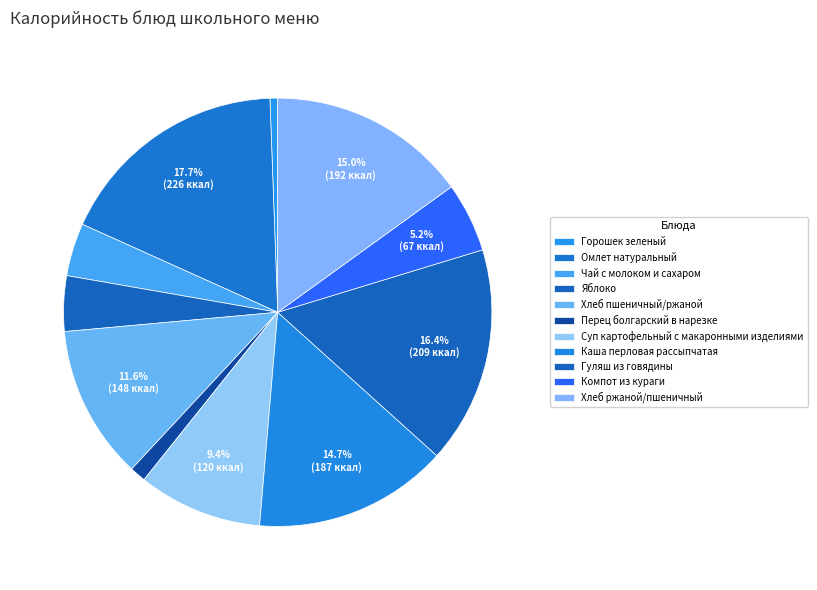

To the nearest percent, what is the difference between the Чай с молоком и сахаром and Гуляш из говядины slice percentages?

12%